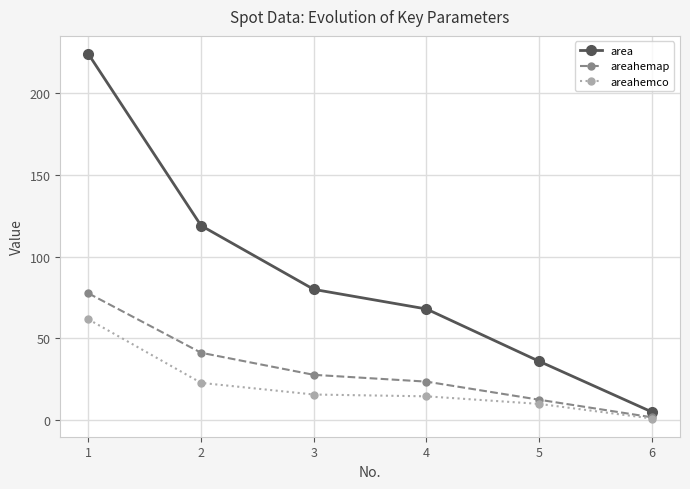

What is the value of the areahemco point at the 3rd from the left?

15.7